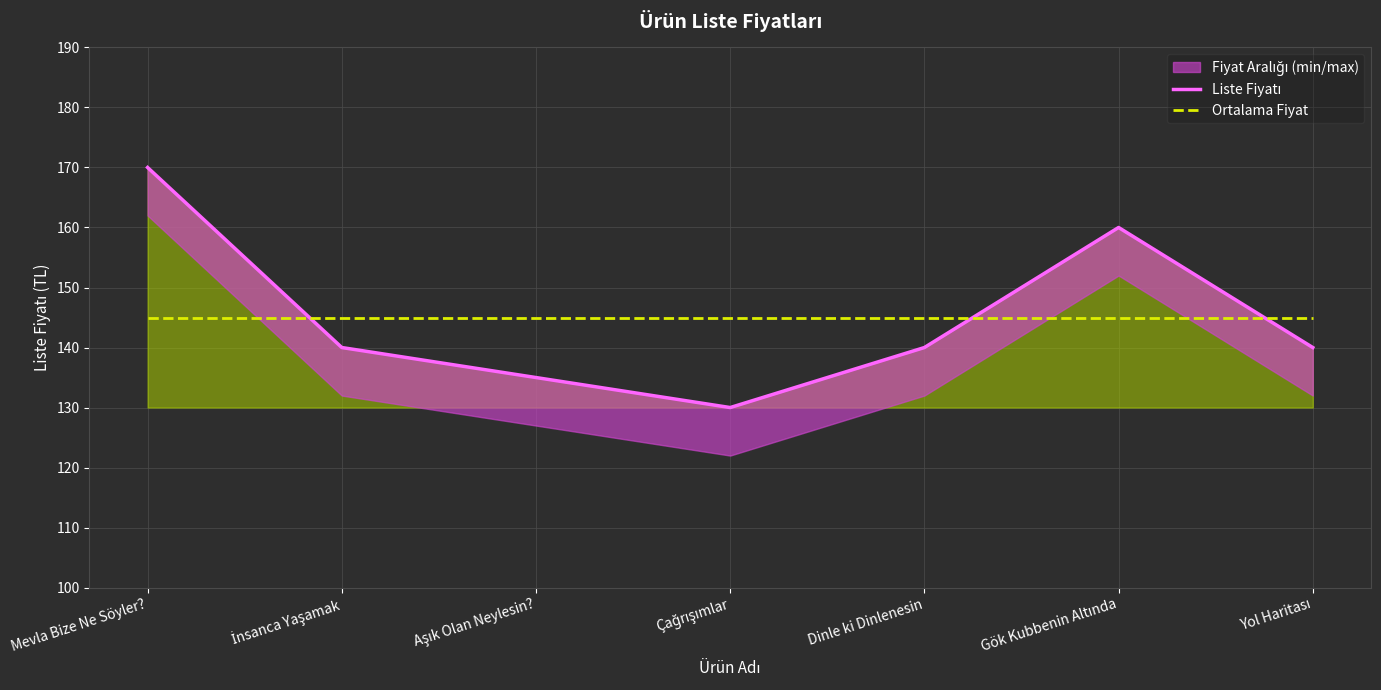

List the labels in order of Ortalama Fiyat value, largest first.

Mevla Bize Ne Söyler?, İnsanca Yaşamak, Aşık Olan Neylesin?, Çağrışımlar, Dinle ki Dinlenesin, Gök Kubbenin Altında, Yol Haritası